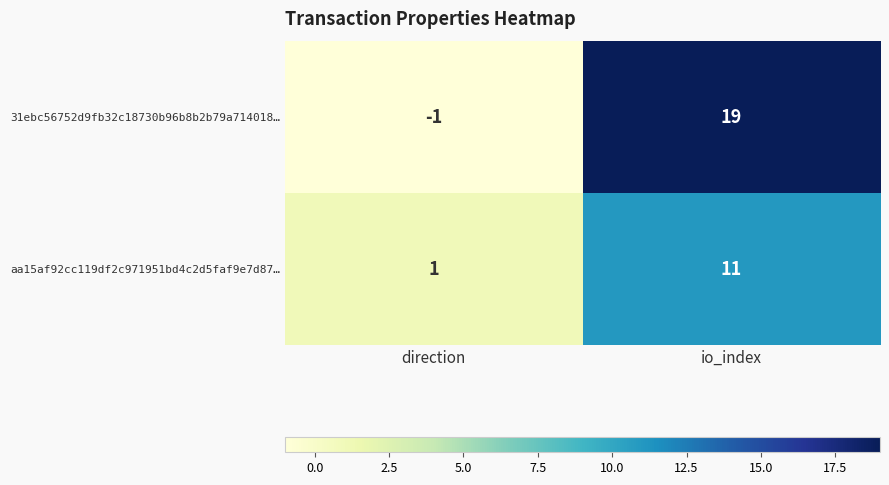

Which series has the largest total across all categories?

31ebc56752d9fb32c18730b96b8b2b79a714018…